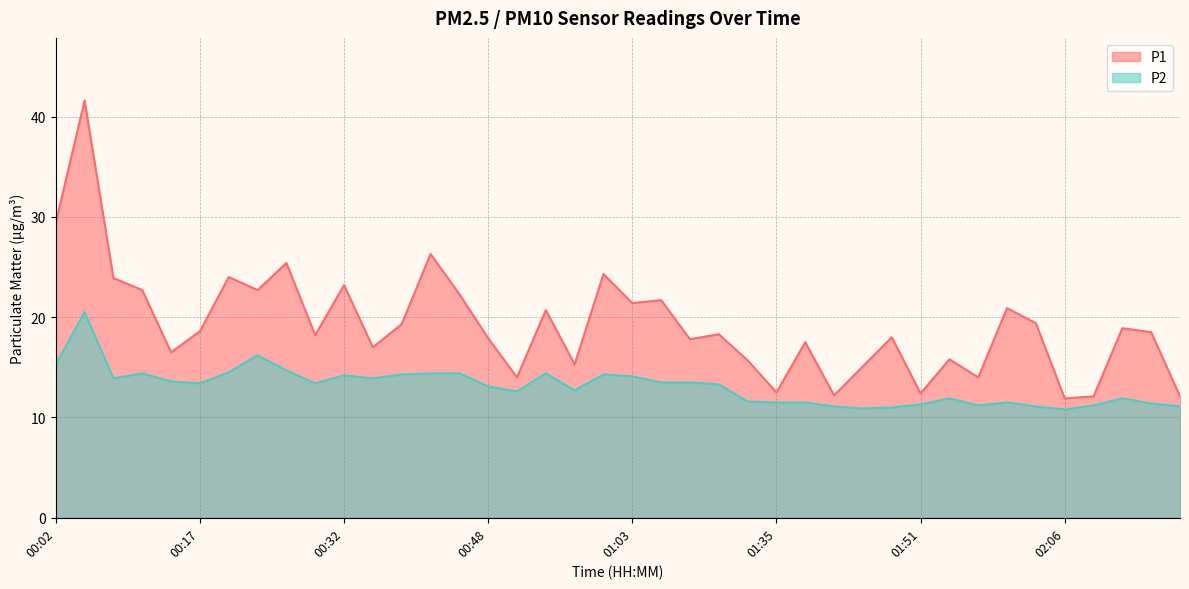

Between 00:20 and 00:26, which series saw the biggest shift?

P1